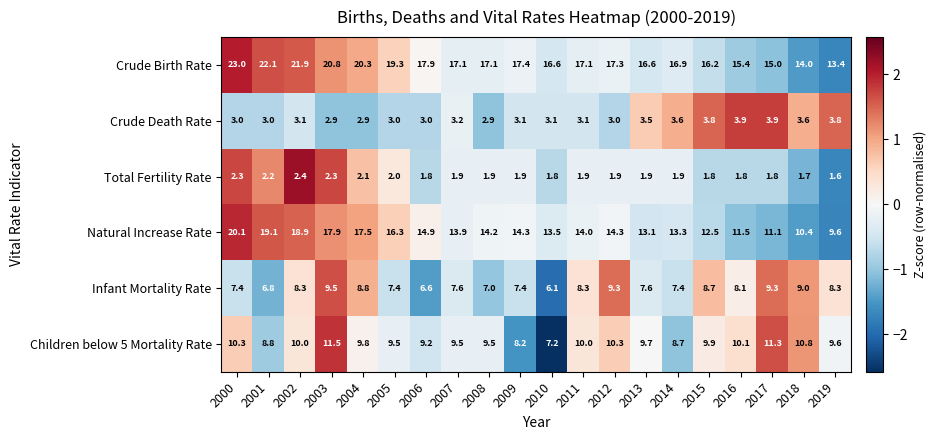

What is the difference between the Crude Birth Rate values at 2009 and 2002?

4.5